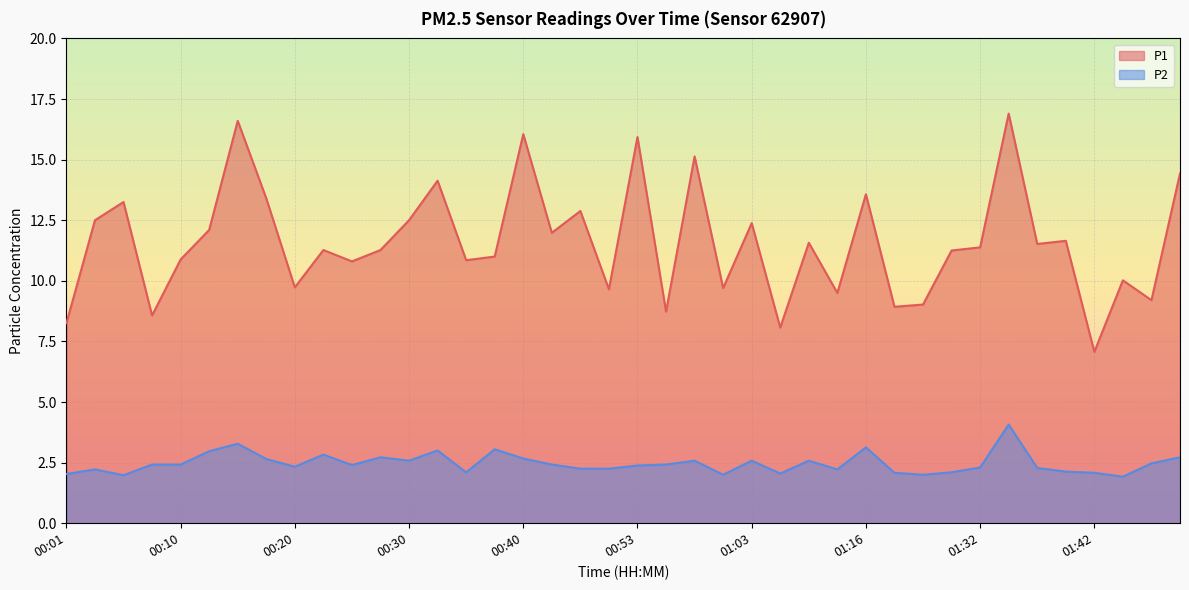

True or false: P2 has a value of 1.0 at 00:18.

False